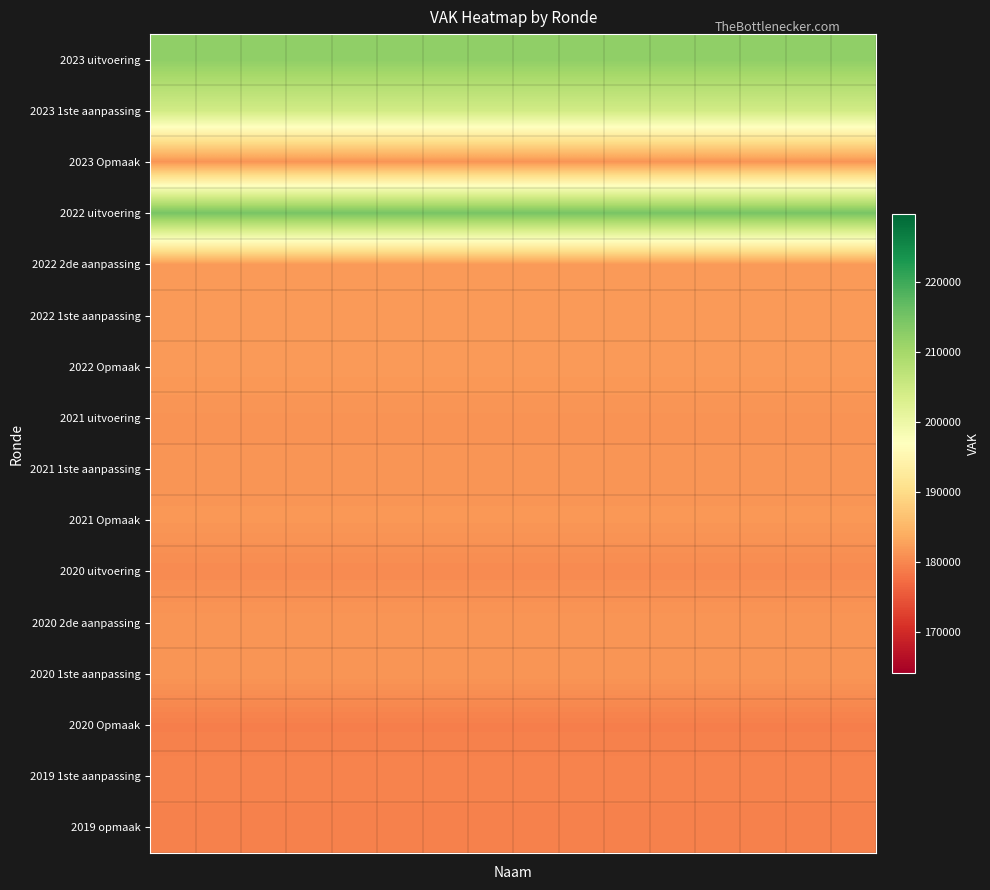

Reading left to right, transcribe all the data shown in this chart.

2023 uitvoering: 212225	212225	212225	212225	212225	212225	212225	212225	212225	212225	212225	212225	212225	212225	212225	212225
2023 1ste aanpassing: 204378	204378	204378	204378	204378	204378	204378	204378	204378	204378	204378	204378	204378	204378	204378	204378
2023 Opmaak: 181378	181378	181378	181378	181378	181378	181378	181378	181378	181378	181378	181378	181378	181378	181378	181378
2022 uitvoering: 214642	214642	214642	214642	214642	214642	214642	214642	214642	214642	214642	214642	214642	214642	214642	214642
2022 2de aanpassing: 182024	182024	182024	182024	182024	182024	182024	182024	182024	182024	182024	182024	182024	182024	182024	182024
2022 1ste aanpassing: 182024	182024	182024	182024	182024	182024	182024	182024	182024	182024	182024	182024	182024	182024	182024	182024
2022 Opmaak: 182014	182014	182014	182014	182014	182014	182014	182014	182014	182014	182014	182014	182014	182014	182014	182014
2021 uitvoering: 181283	181283	181283	181283	181283	181283	181283	181283	181283	181283	181283	181283	181283	181283	181283	181283
2021 1ste aanpassing: 181415	181415	181415	181415	181415	181415	181415	181415	181415	181415	181415	181415	181415	181415	181415	181415
2021 Opmaak: 181680	181680	181680	181680	181680	181680	181680	181680	181680	181680	181680	181680	181680	181680	181680	181680
2020 uitvoering: 180374	180374	180374	180374	180374	180374	180374	180374	180374	180374	180374	180374	180374	180374	180374	180374
2020 2de aanpassing: 181576	181576	181576	181576	181576	181576	181576	181576	181576	181576	181576	181576	181576	181576	181576	181576
2020 1ste aanpassing: 181576	181576	181576	181576	181576	181576	181576	181576	181576	181576	181576	181576	181576	181576	181576	181576
2020 Opmaak: 179235	179235	179235	179235	179235	179235	179235	179235	179235	179235	179235	179235	179235	179235	179235	179235
2019 1ste aanpassing: 179779	179779	179779	179779	179779	179779	179779	179779	179779	179779	179779	179779	179779	179779	179779	179779
2019 opmaak: 179384	179384	179384	179384	179384	179384	179384	179384	179384	179384	179384	179384	179384	179384	179384	179384